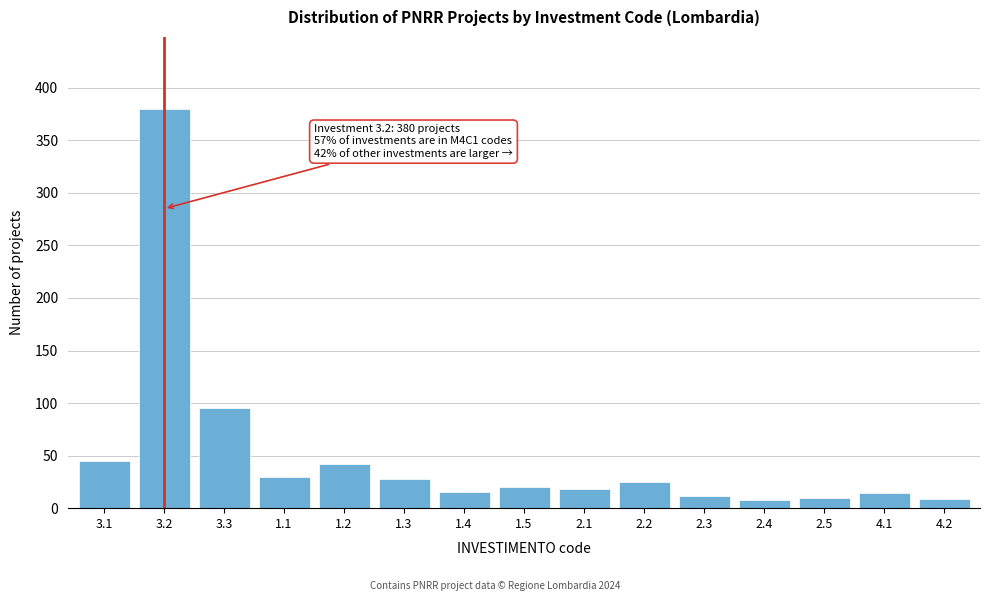

What position from the left is 2.3?

11